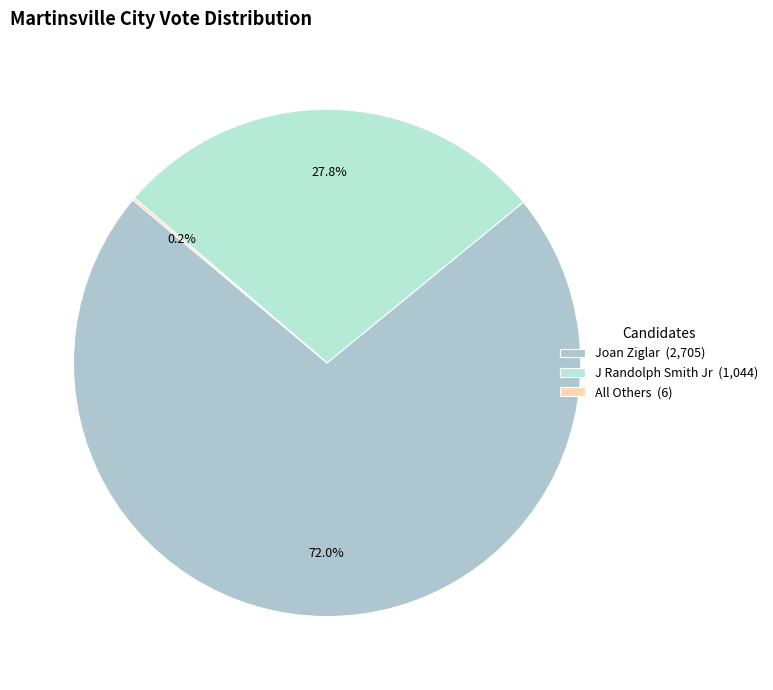

What is the largest slice in the pie chart?

Joan Ziglar